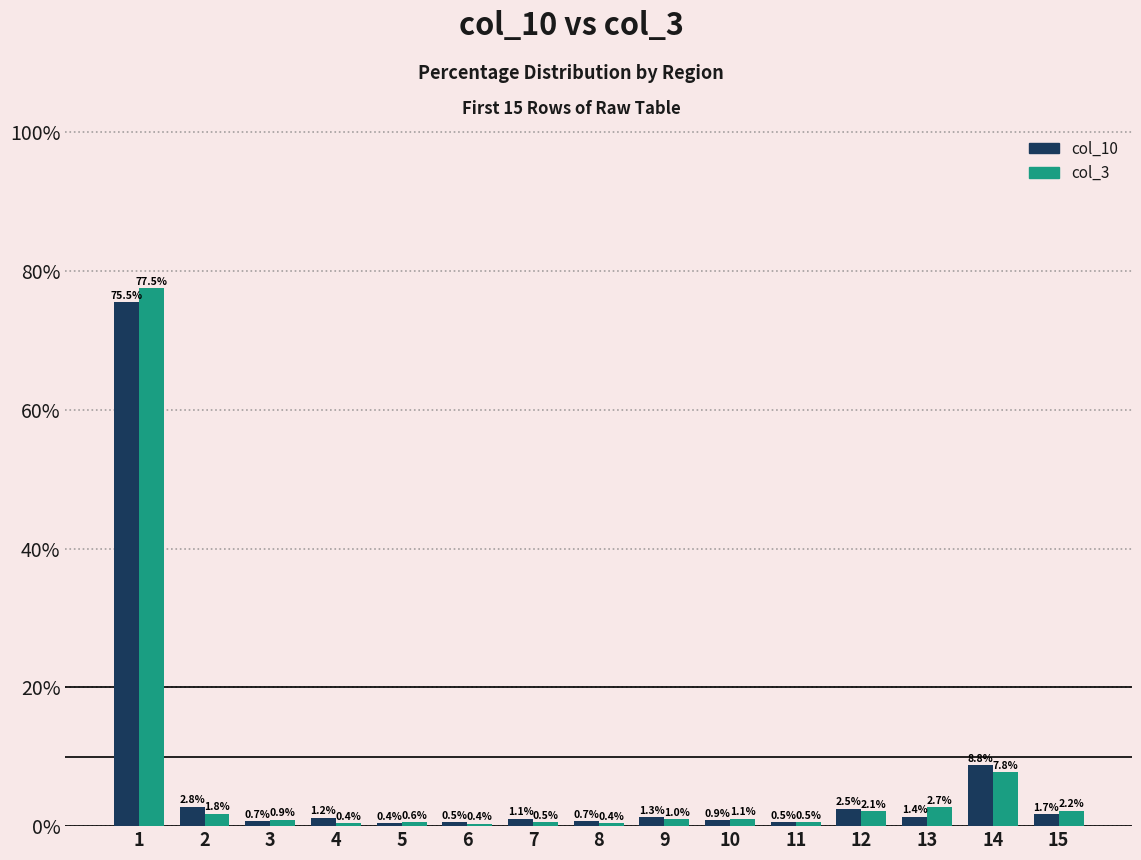

The value of col_10 at 4 is 1.2. True or false?

True